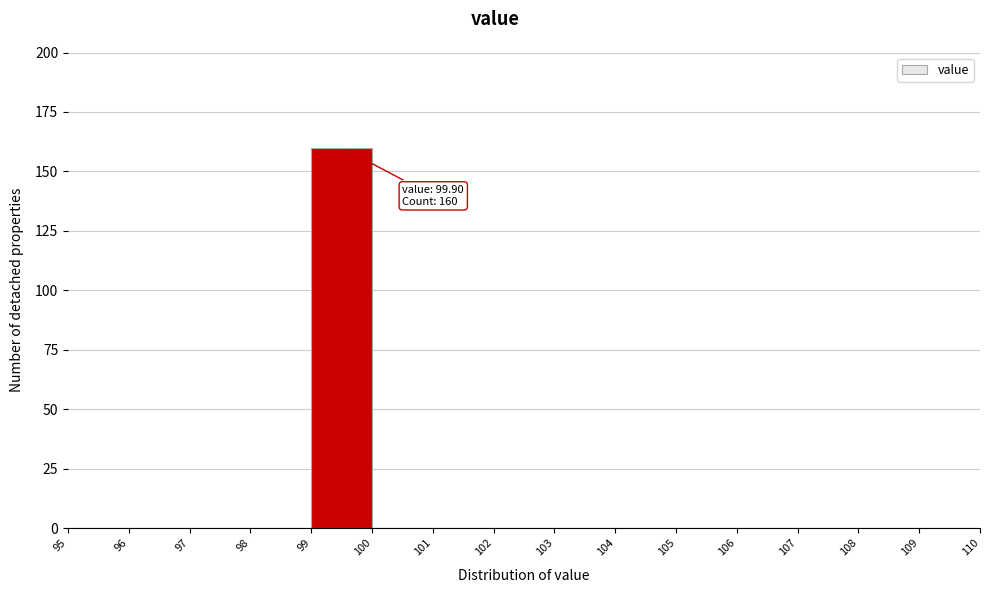

Over which range of the x-axis is the bar tallest?

99 to 100